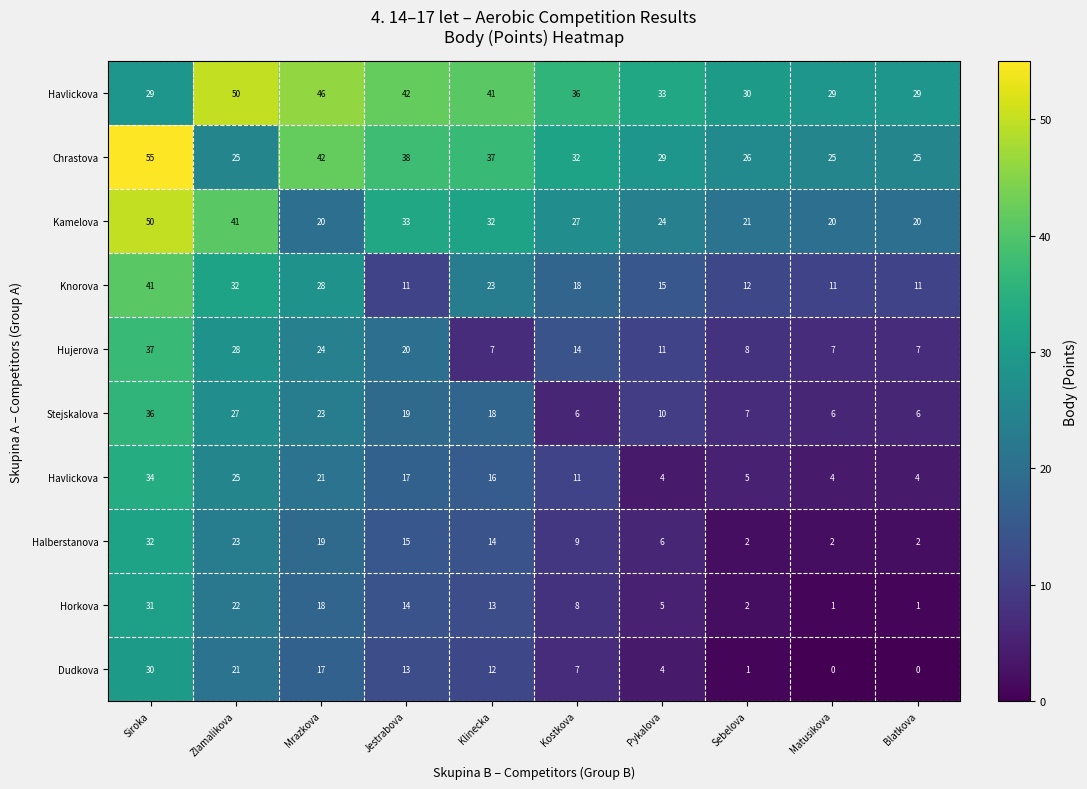

At how many categories does at least one series exceed 32?

7